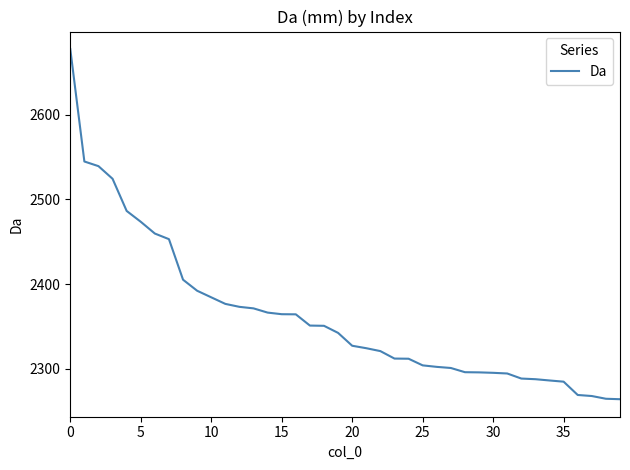

What is the difference between the maximum and minimum values?

413.0